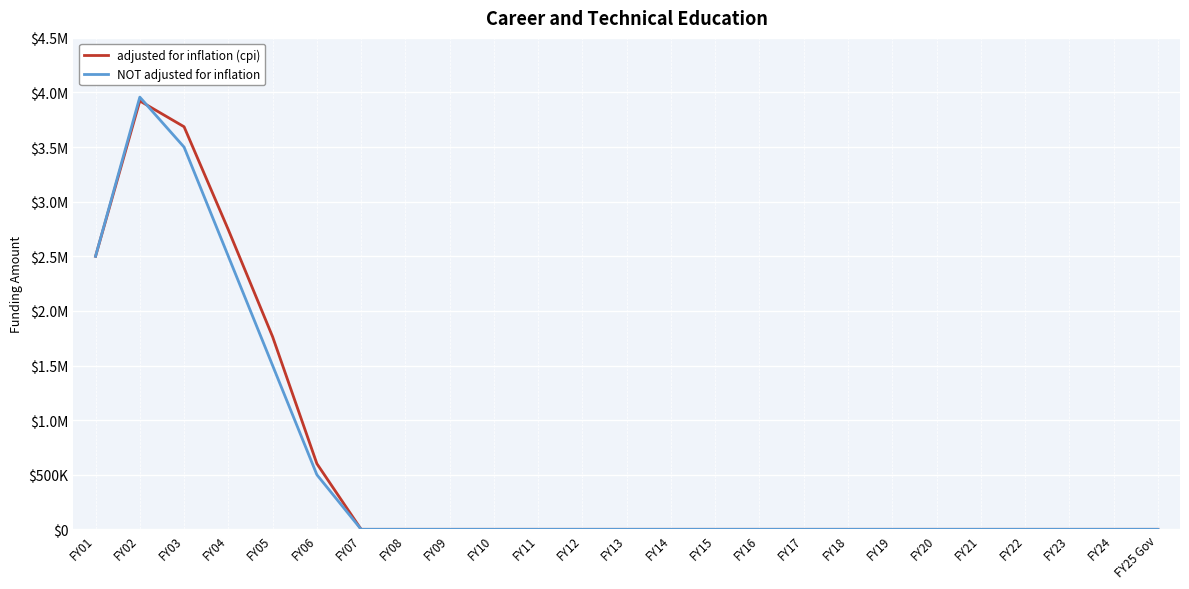

List the series in order of their overall mean, highest first.

adjusted for inflation (cpi), NOT adjusted for inflation